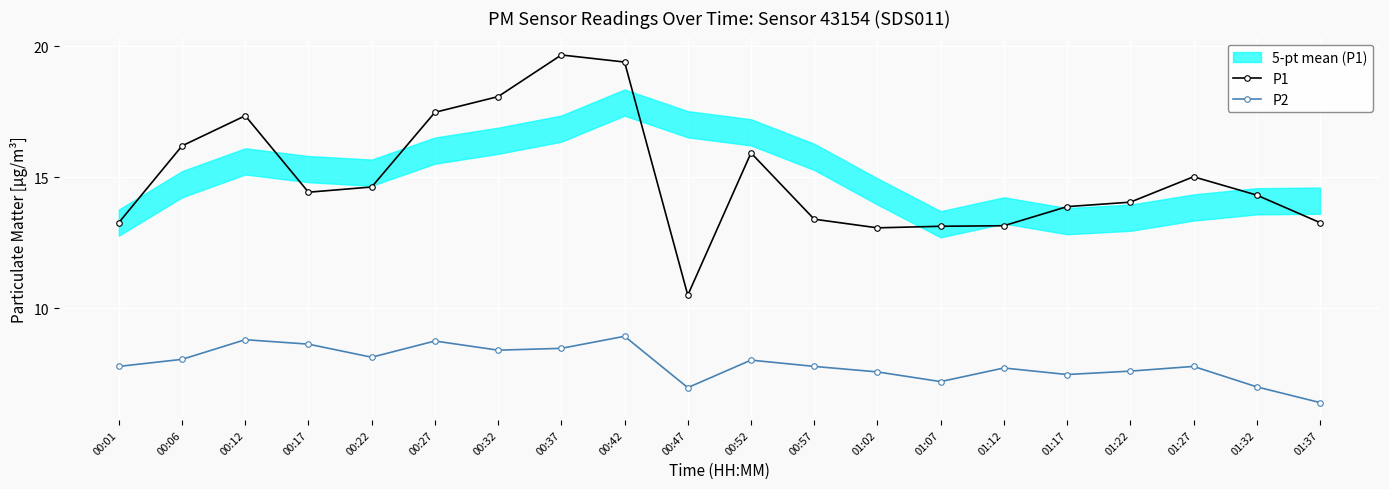

True or false: P1 and P2 intersect in this chart.

False